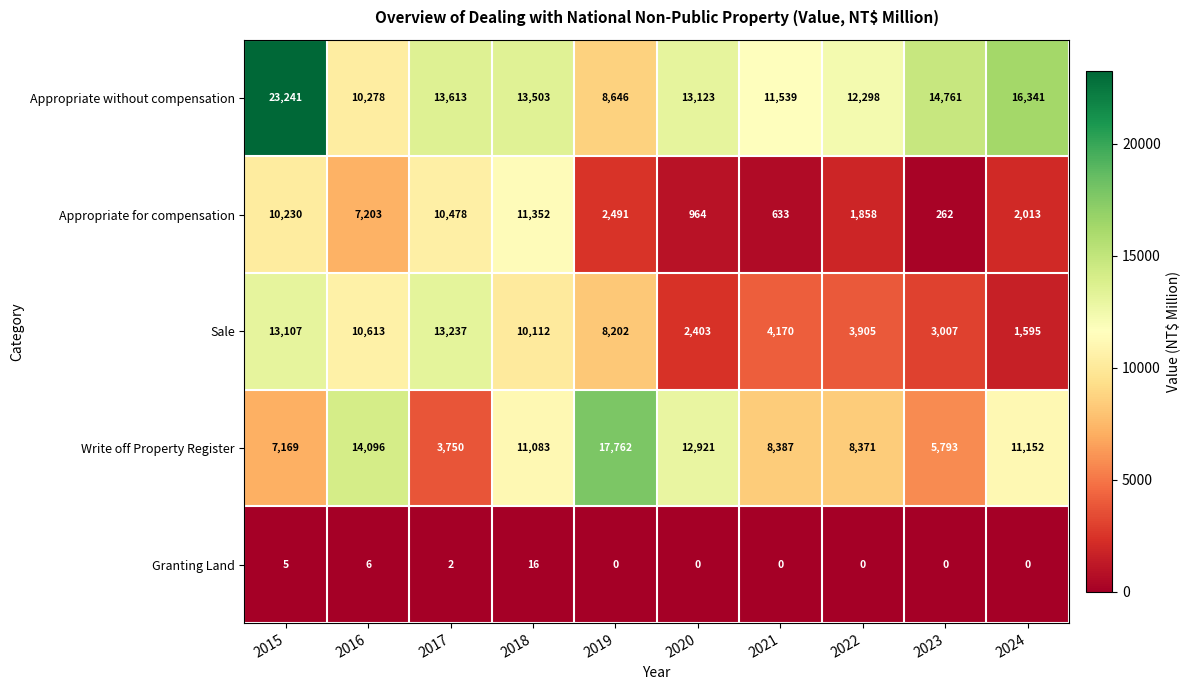

What is the total value across all series at 2017?

41080